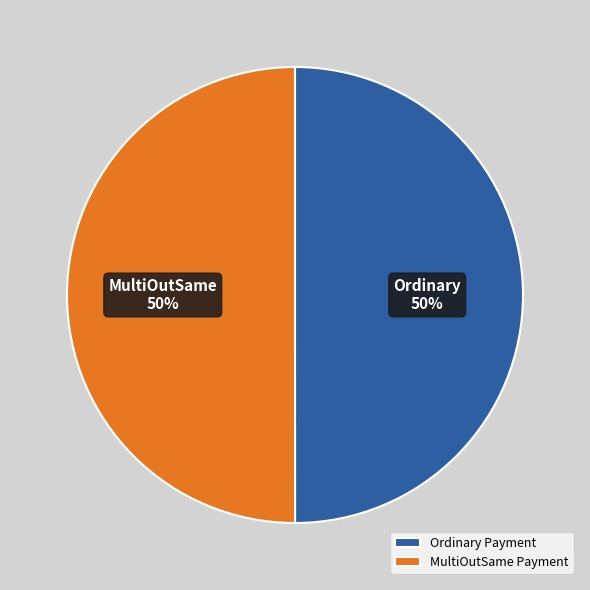

How much of the chart is everything except Ordinary Payment?

50.0%